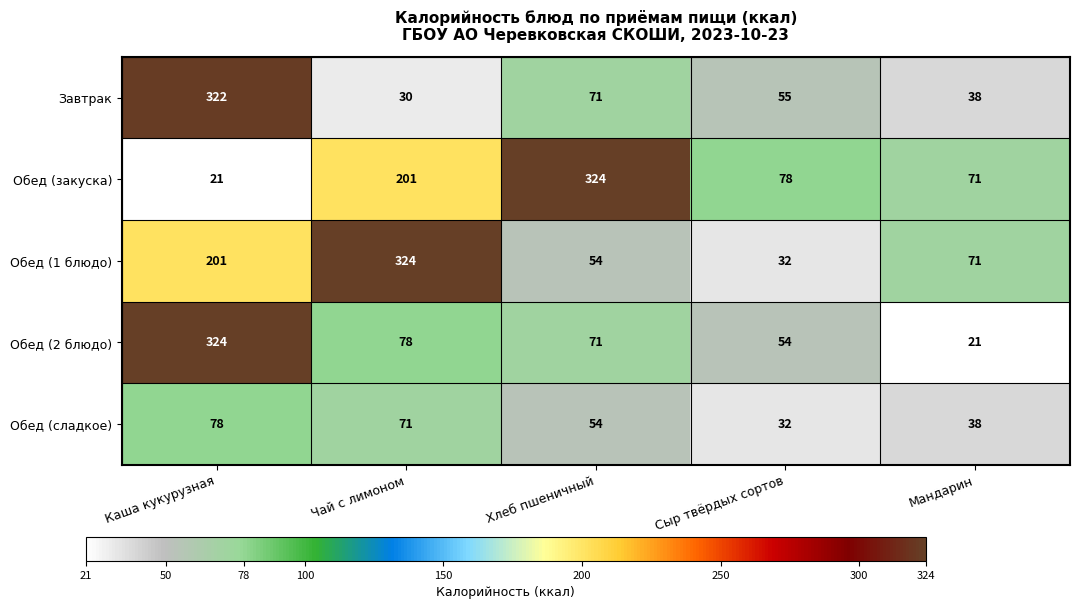

Which series has the largest total across all categories?

Обед (закуска)